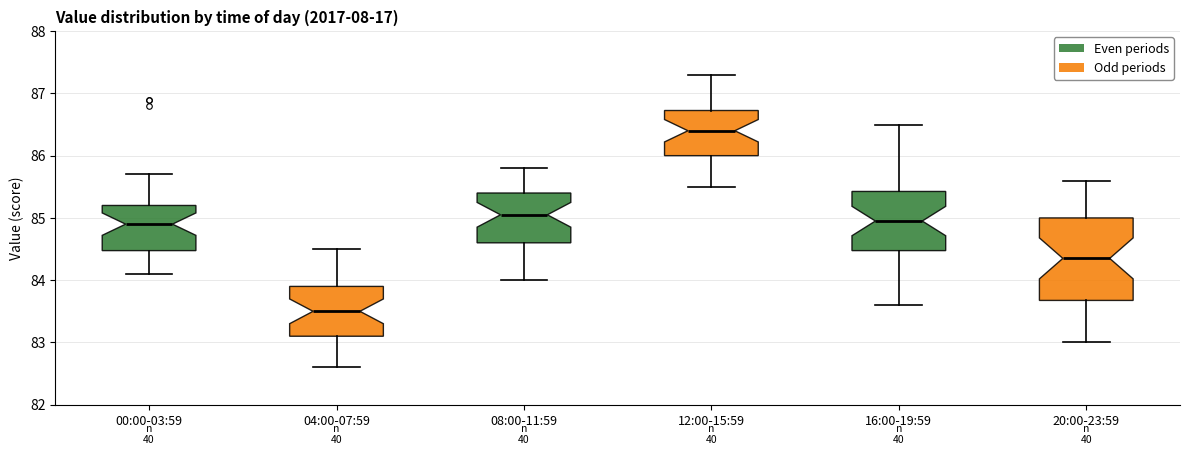

Where does the lower whisker of the box for 04:00-07:59 end on the y-axis? The values are not printed on the chart, so give them approximately, as read against the axis.

82.6